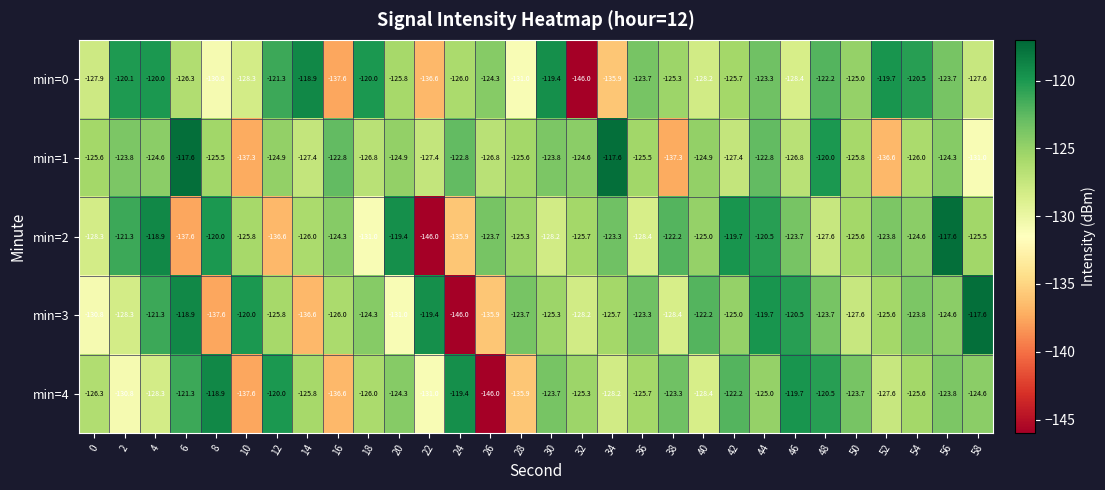

Which category has the lowest value in the min=3 series?

24